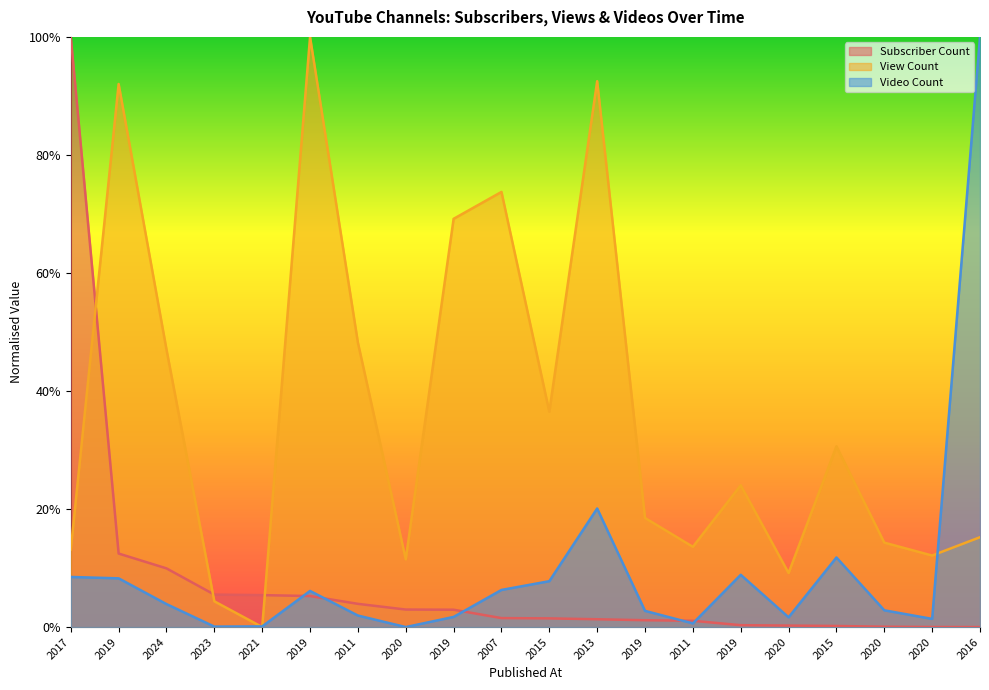

What is the value of the Video Count point at the 6th from the left?

0.1